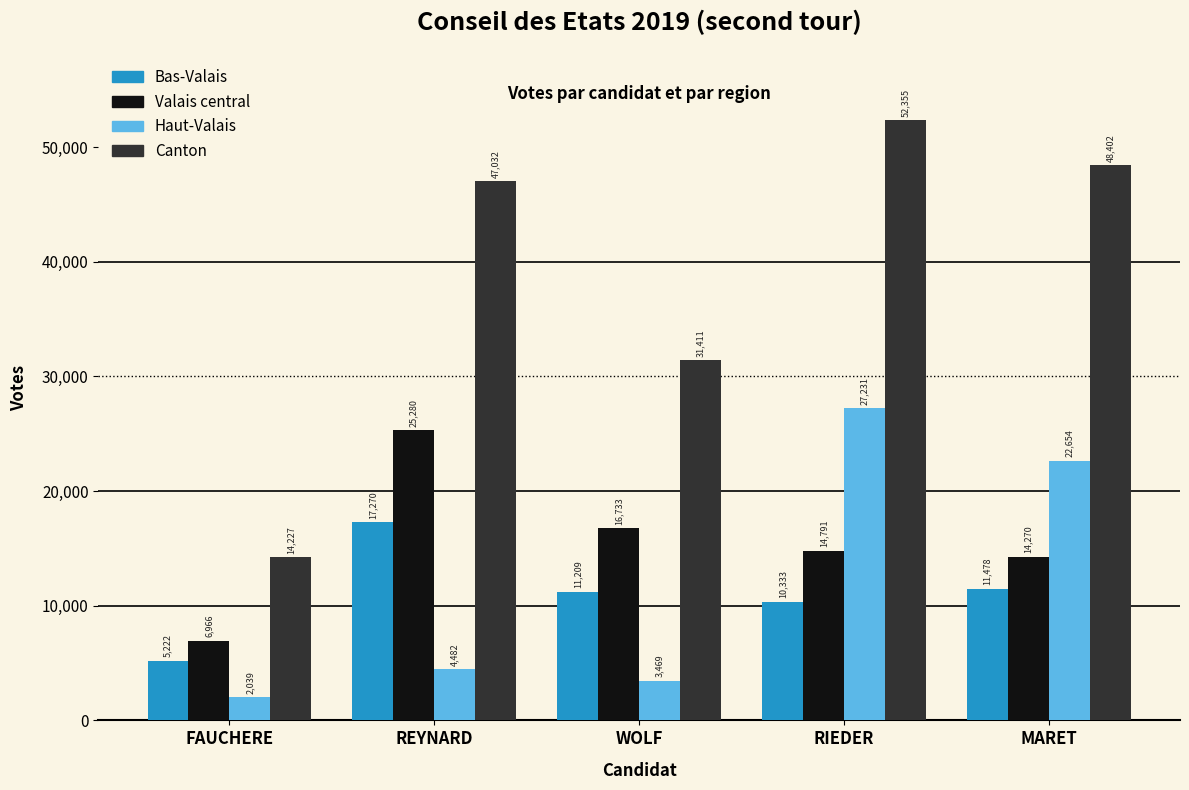

The Bas-Valais series shows 30692 at REYNARD. True or false?

False